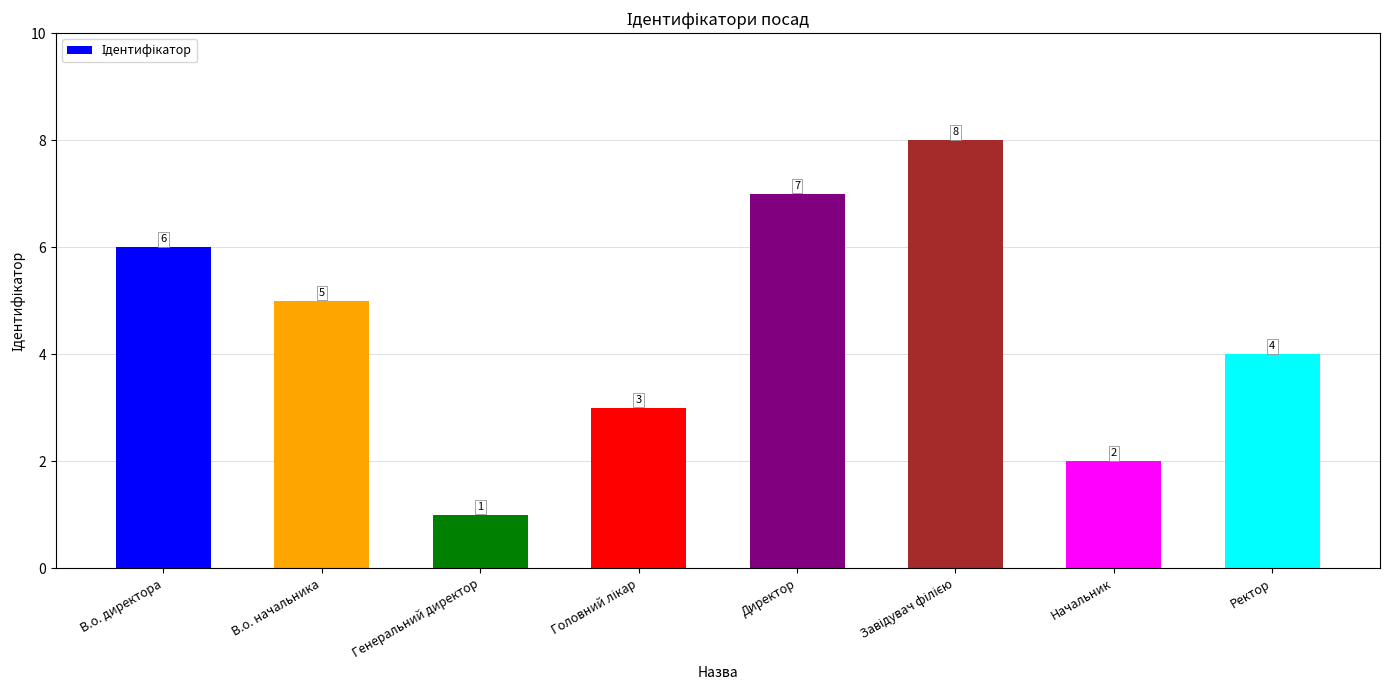

What is the label of the 3rd bar from the left?

Генеральний директор